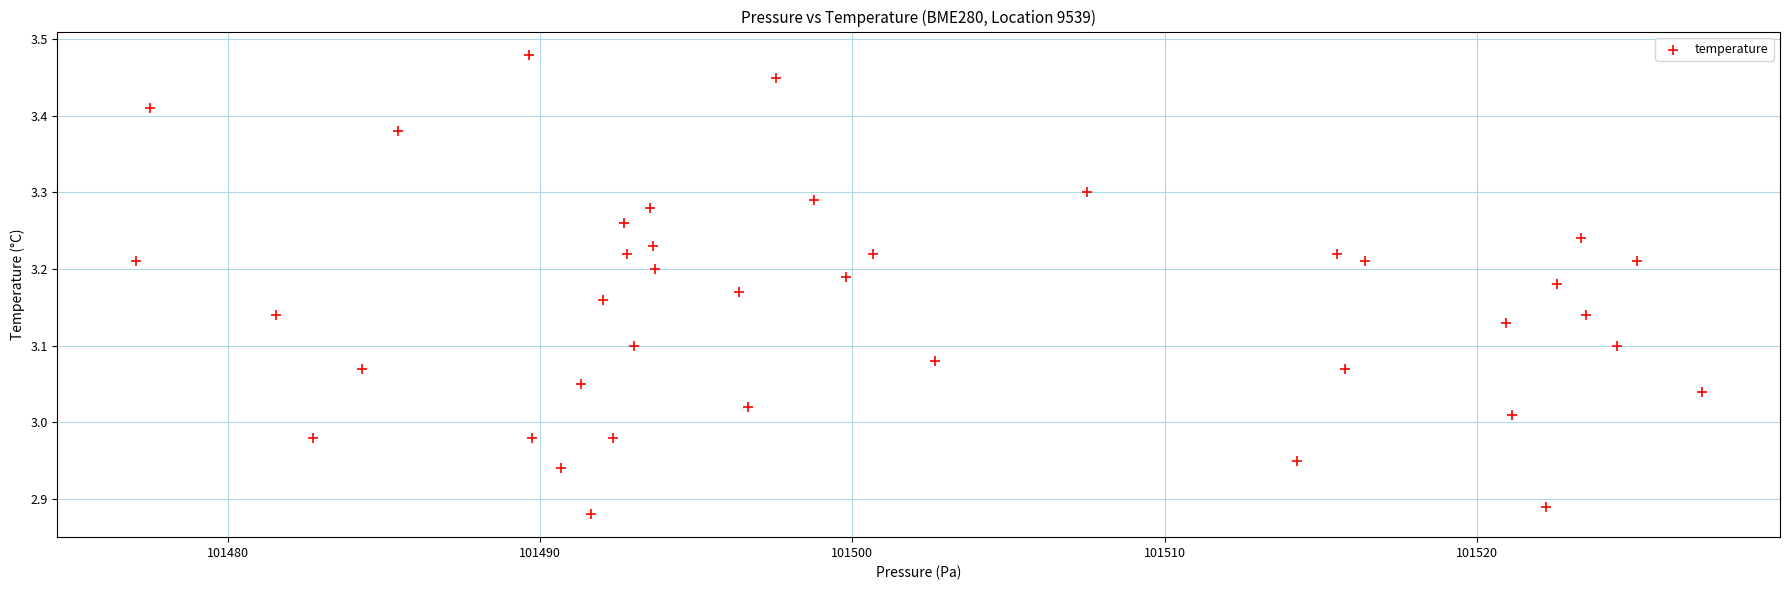

What is the range of Y values (max minus min)?

0.6